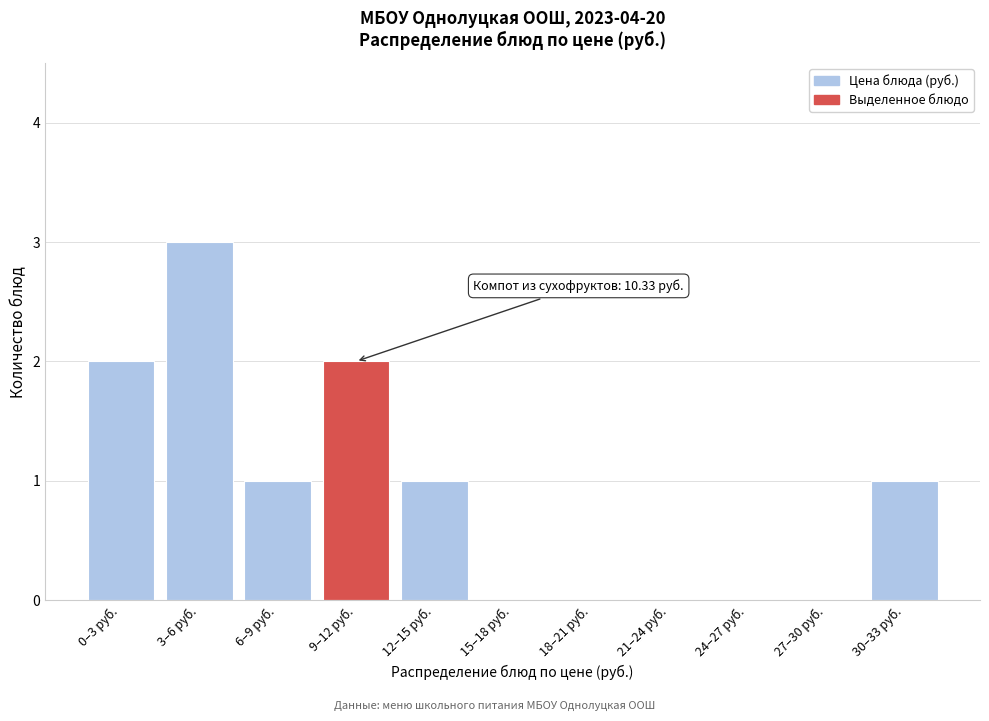

Reading left to right, list all the values displayed in this chart.

0–3 руб.=2	3–6 руб.=3	6–9 руб.=1	9–12 руб.=2	12–15 руб.=1	15–18 руб.=0	18–21 руб.=0	21–24 руб.=0	24–27 руб.=0	27–30 руб.=0	30–33 руб.=1